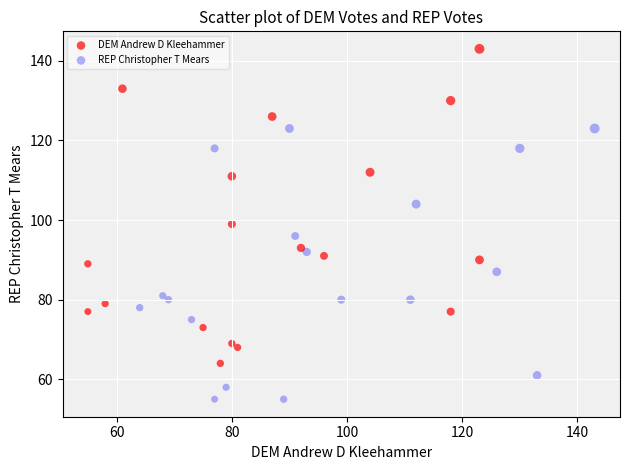

Which series has the widest spread of Y values?

DEM Andrew D Kleehammer